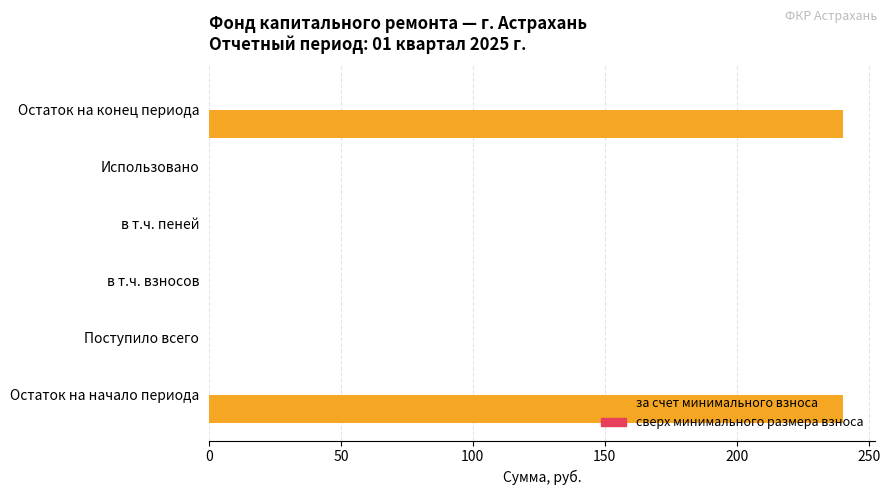

Are the bars horizontal?

Yes